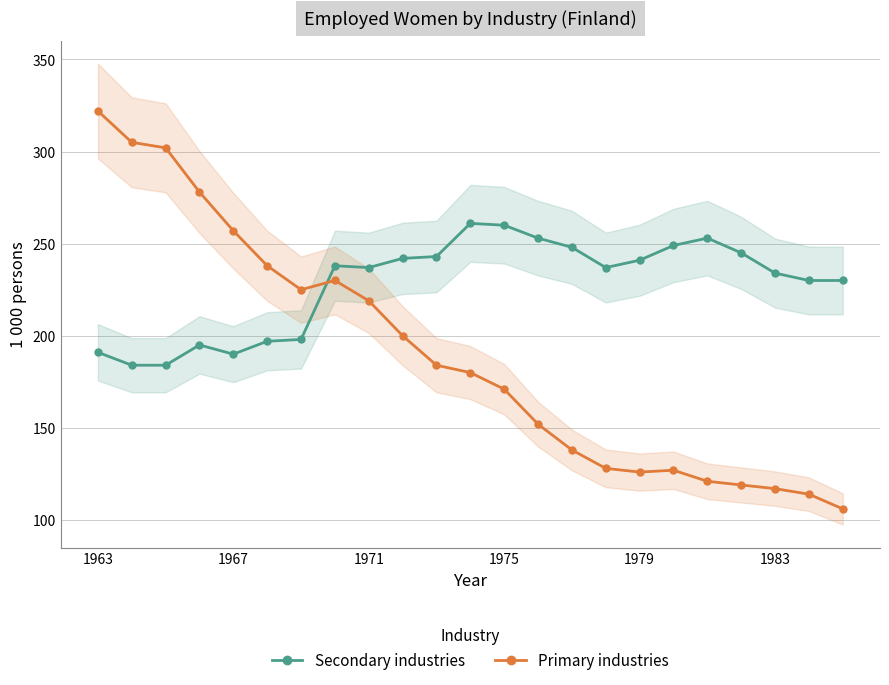

How many values in the Primary industries series are below 180?

11